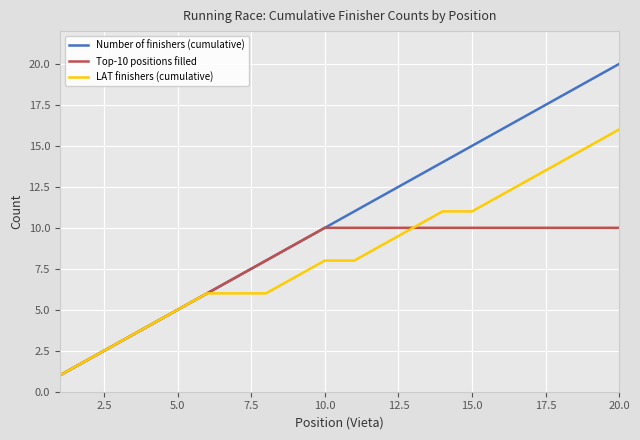

Rank the series by their average value, from lowest to highest.

Top-10 positions filled, LAT finishers (cumulative), Number of finishers (cumulative)